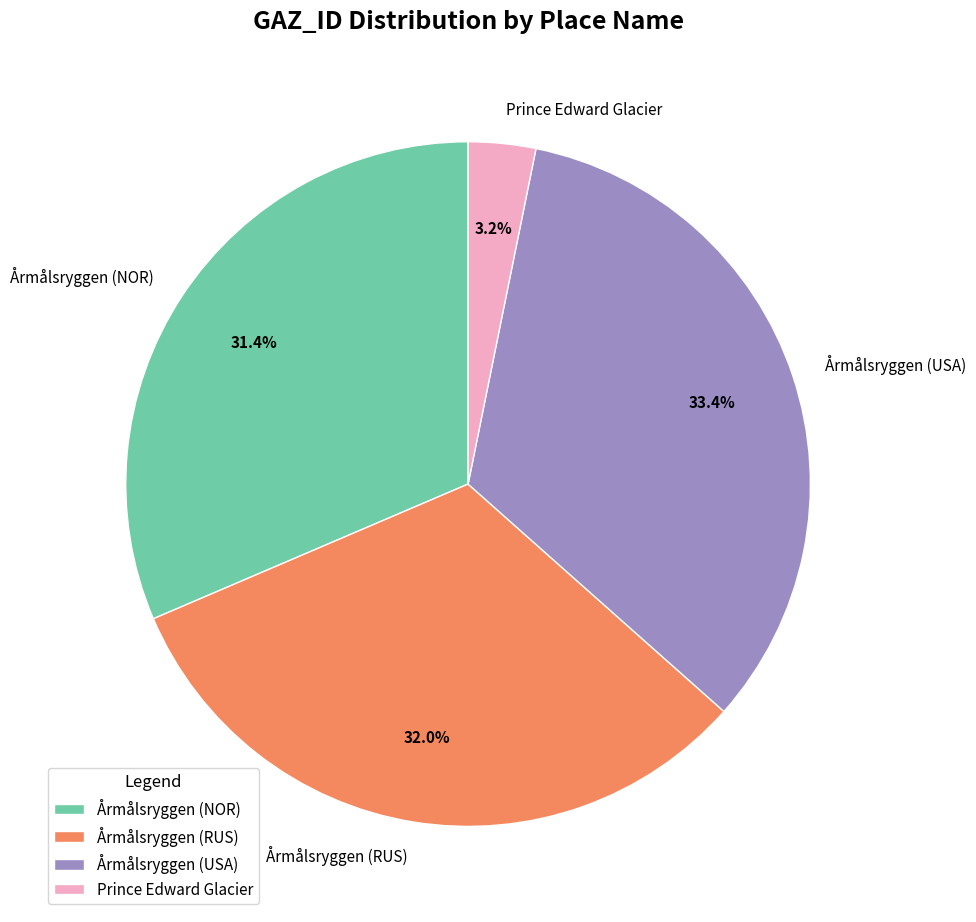

What is the largest slice in the pie chart?

Årmålsryggen (USA)